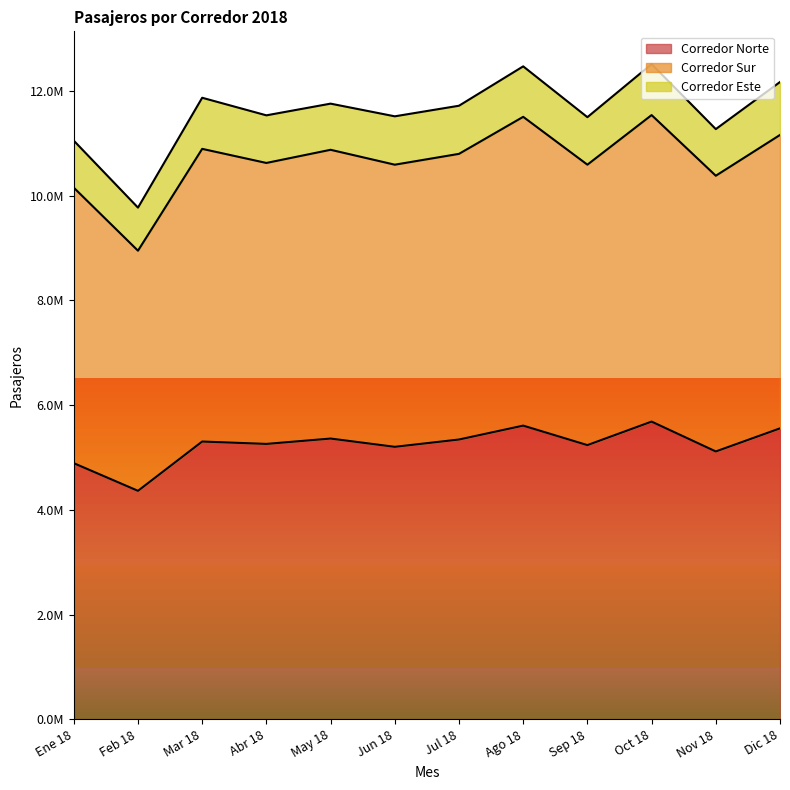

The Corredor Sur series shows 3507143 at May 18. True or false?

False